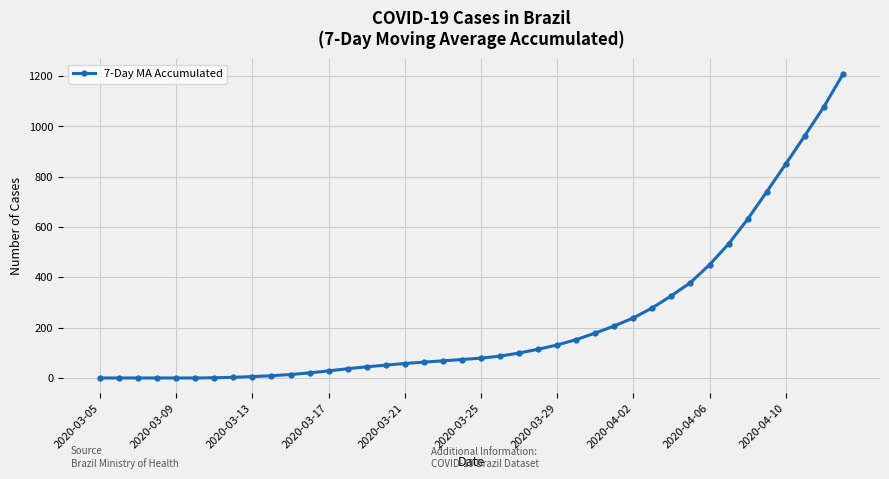

What is the greatest value displayed?

1206.9